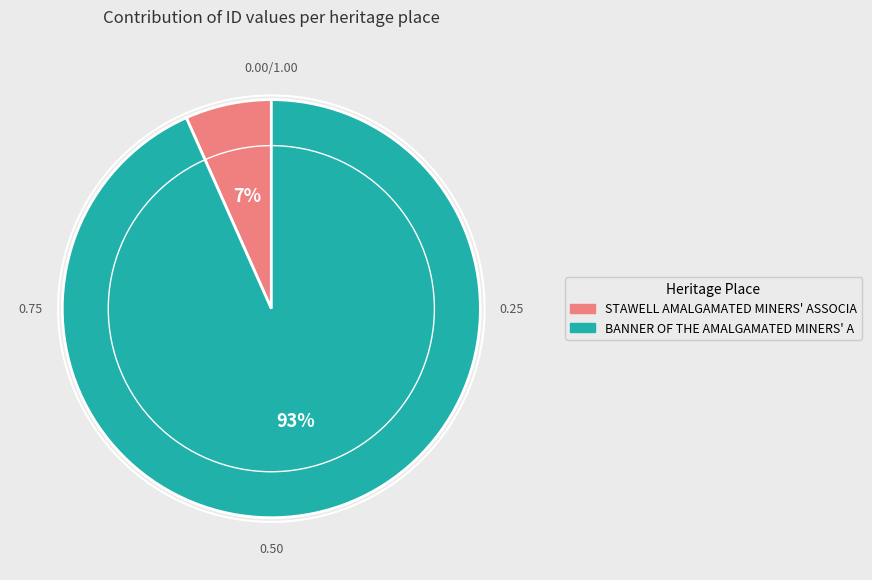

To the nearest percent, what is the average slice percentage?

50%